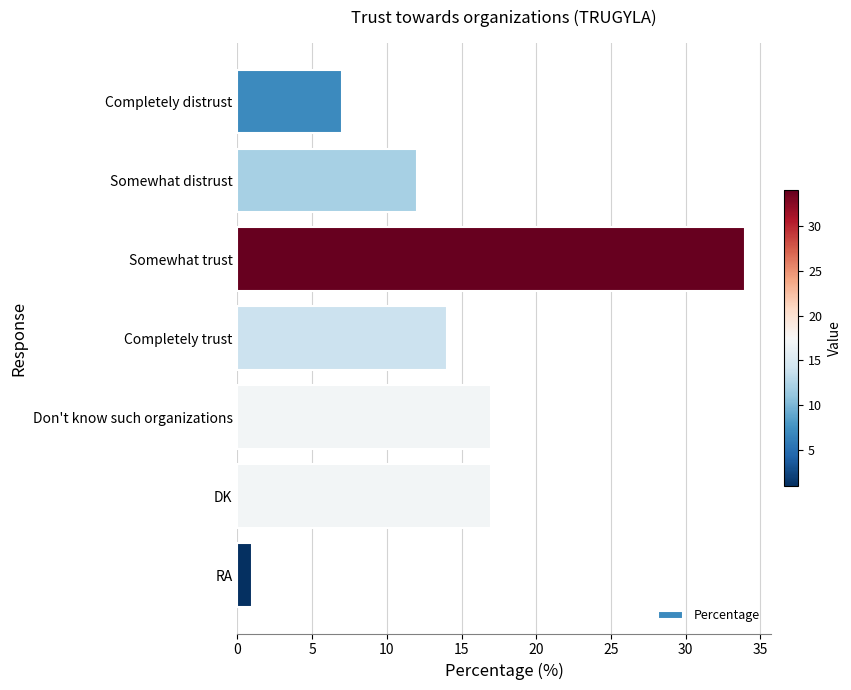

Which category has the highest value across all series?

Somewhat trust